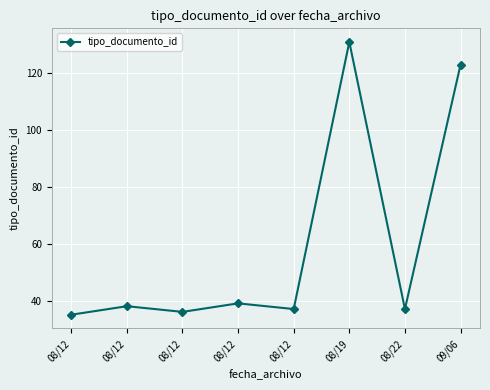

The chart shows a value of 53 at 08/12. True or false?

False